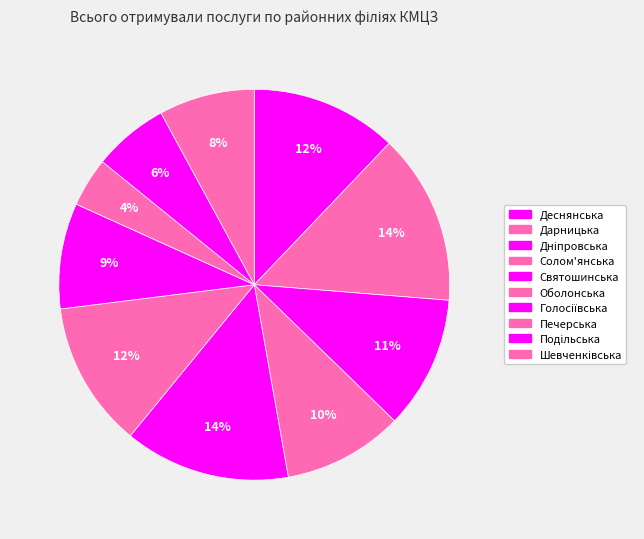

How many segments does this pie chart have?

10